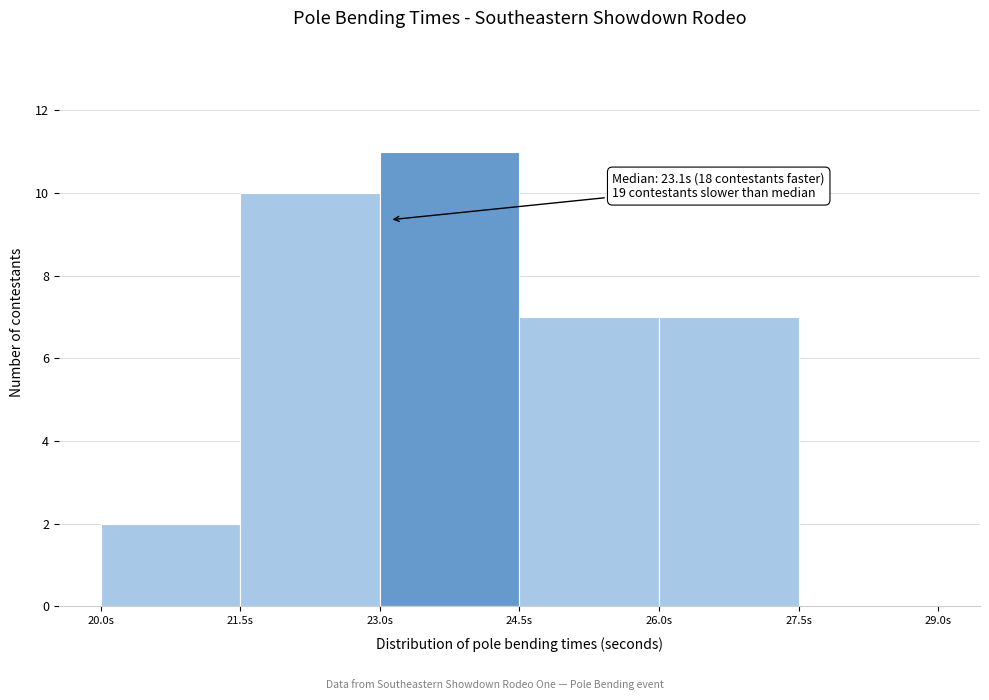

Over which range of the x-axis is the bar tallest?

23.0 to 24.5